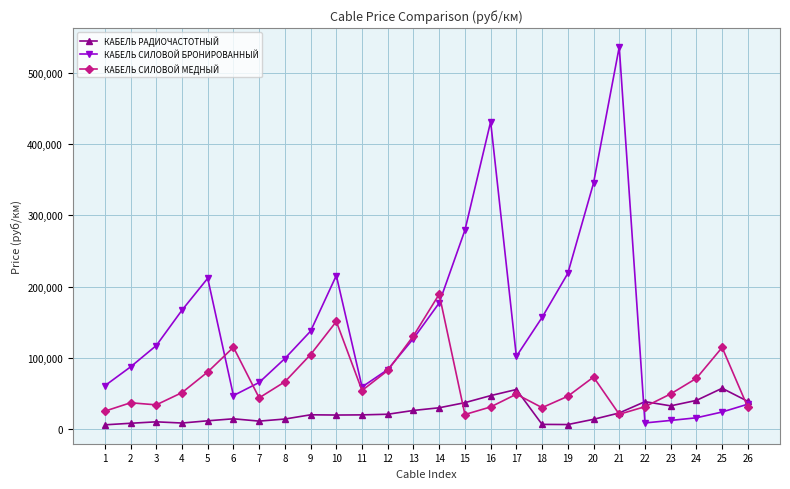

What is the maximum value shown in the chart?

536088